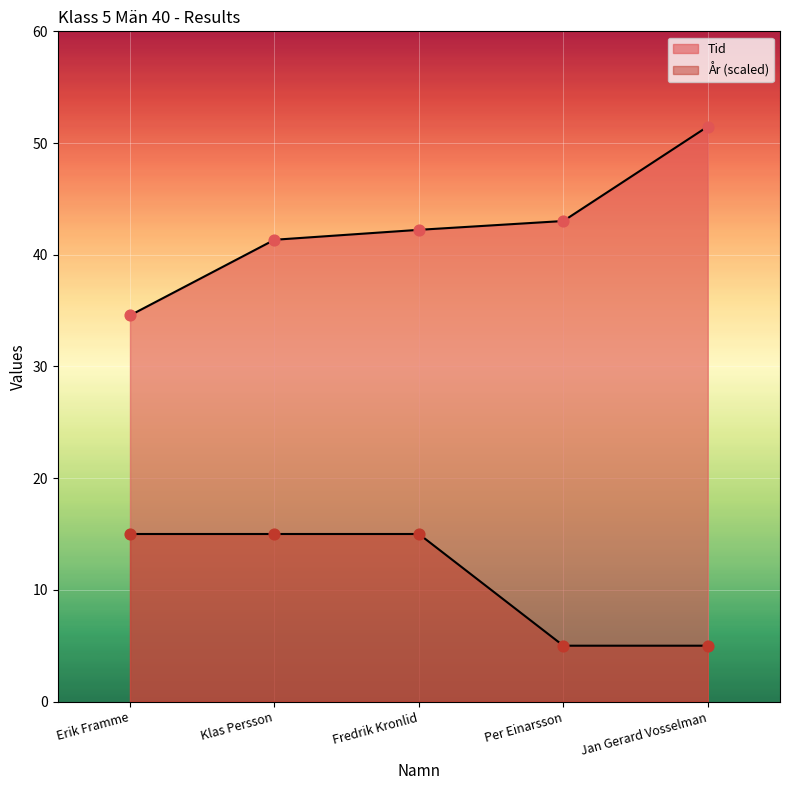

What are all the series names shown in the legend?

Tid, År